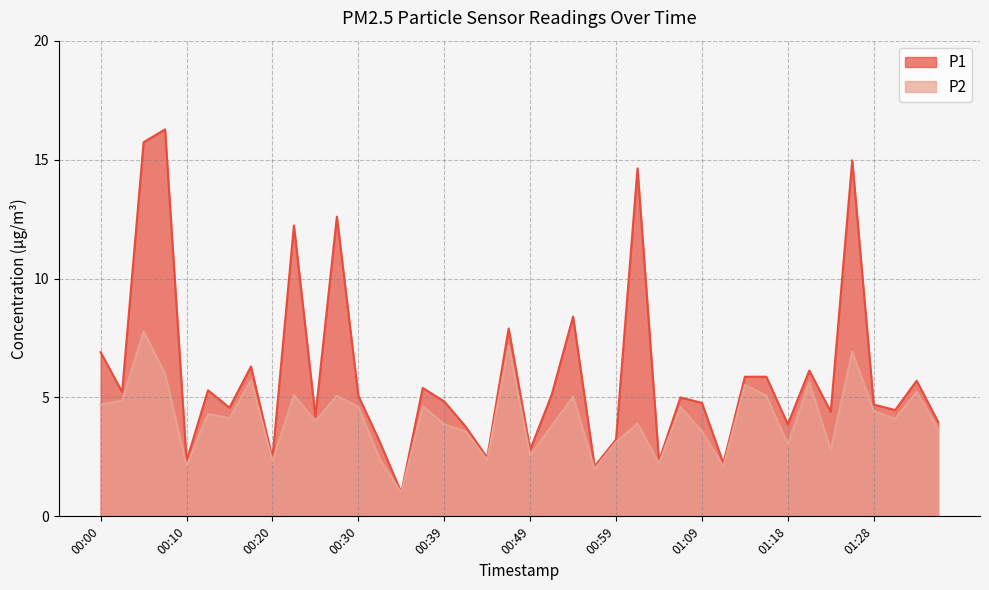

At which category does P2 reach its first local peak?

00:05